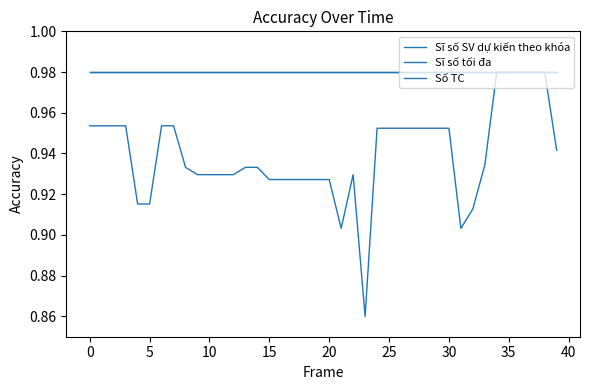

Does the chart have visible grid lines?

No